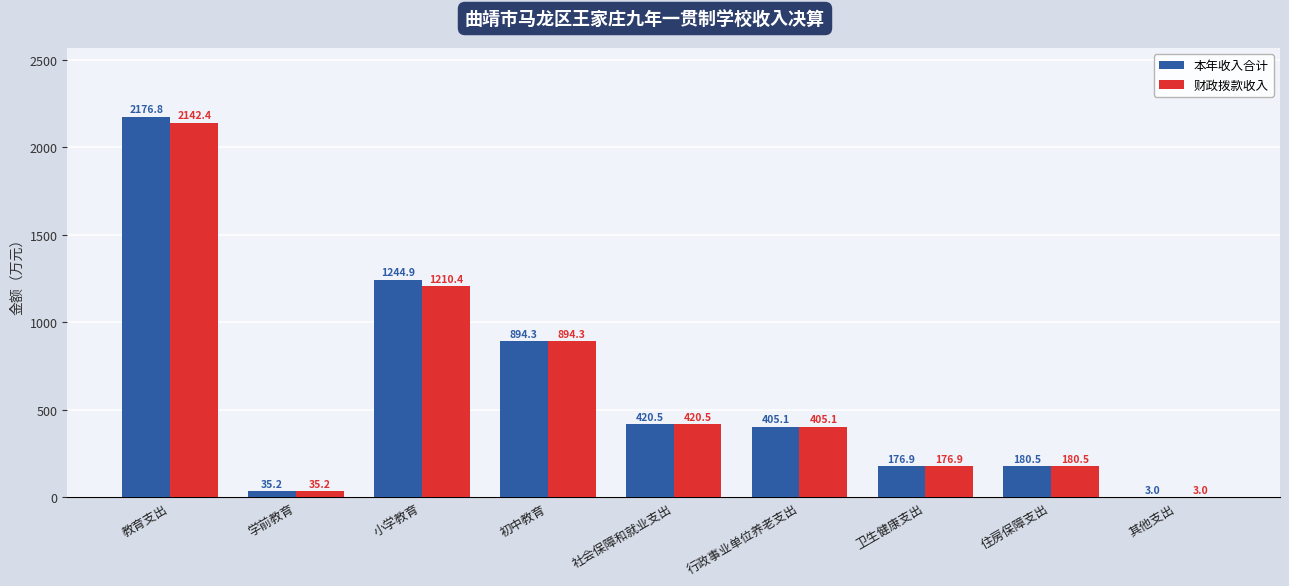

Which category has the highest value in the 财政拨款收入 series?

教育支出